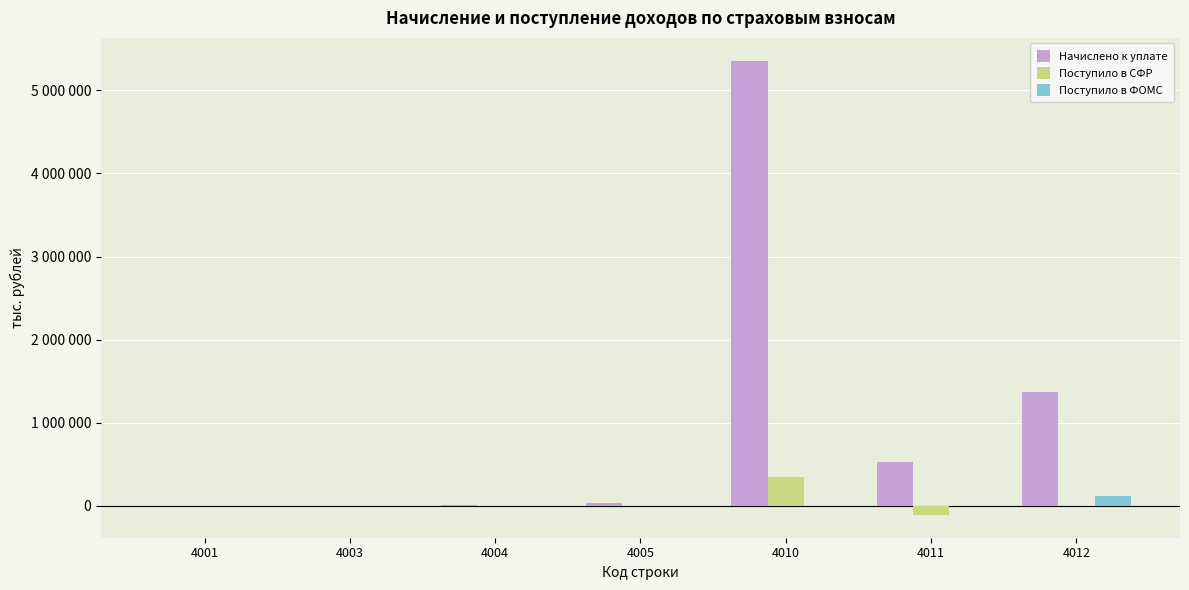

What are all the series names shown in the legend?

Начислено к уплате, Поступило в СФР, Поступило в ФОМС